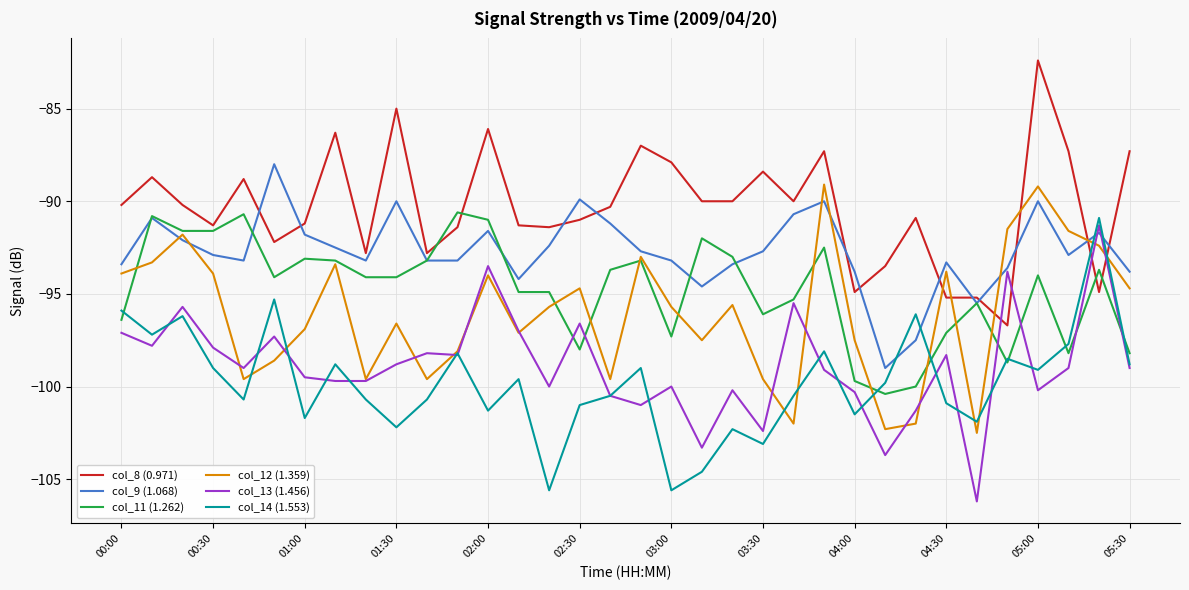

Which series has the largest total across all categories?

col_8 (0.971)